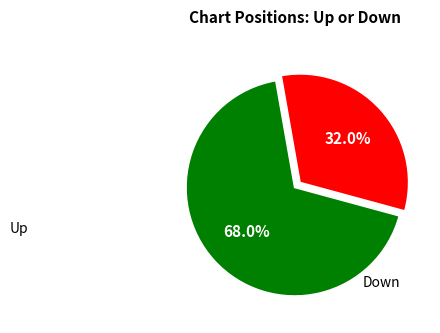

Does any single category account for the majority?

Yes